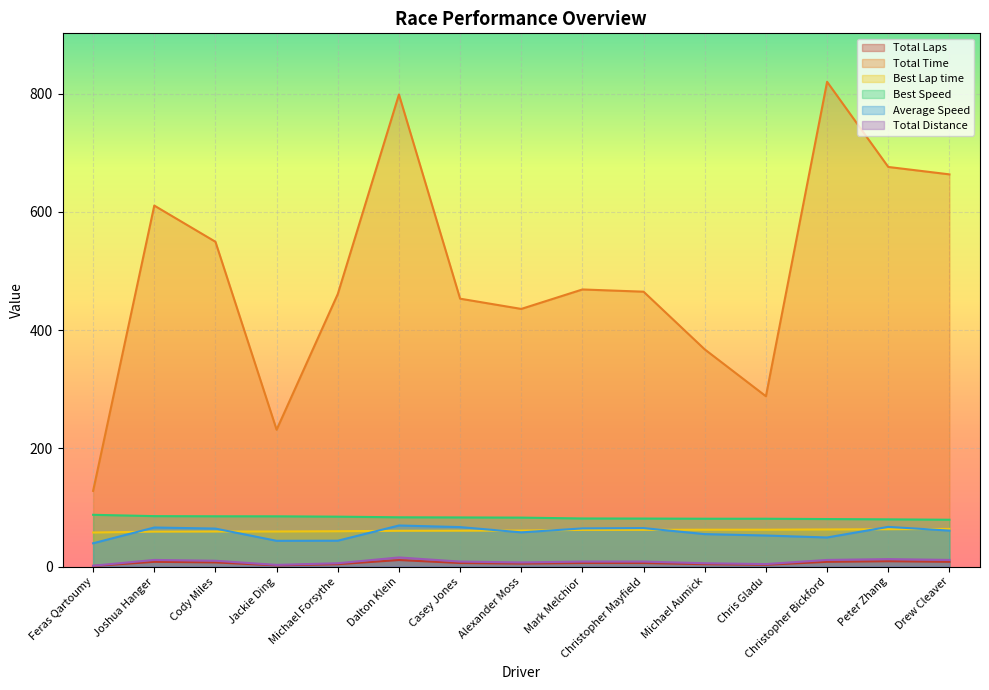

Which has a higher value, Joshua Hanger or Michael Aumick?

Joshua Hanger